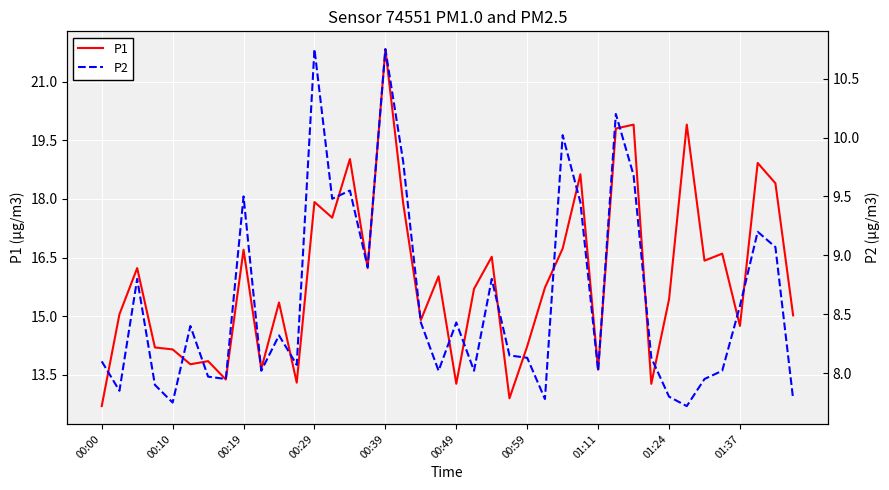

At how many categories does at least one series exceed 8?

40